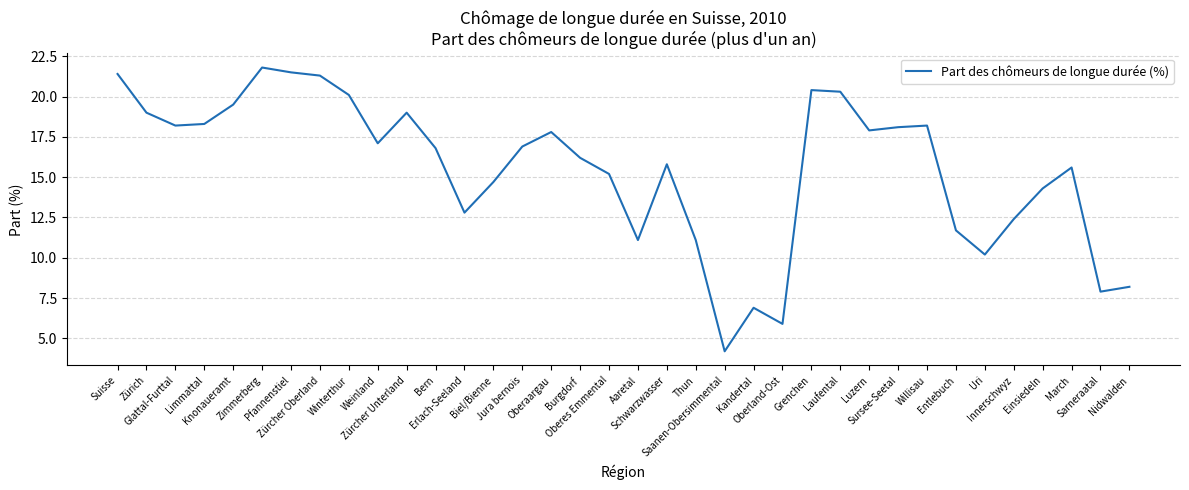

What is the sum of all values?

557.8